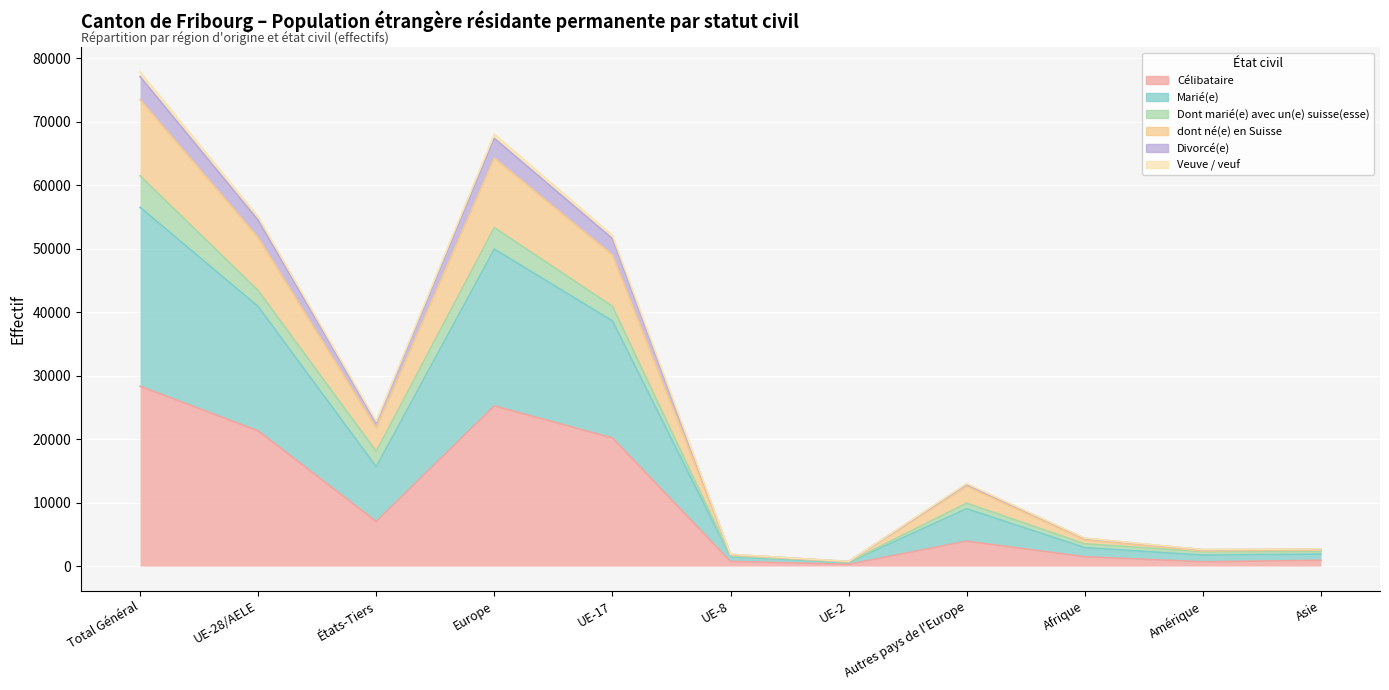

Rank the categories by Divorcé(e) value from highest to lowest.

Total Général, Europe, UE-28/AELE, UE-17, États-Tiers, Autres pays de l'Europe, Afrique, Asie, Amérique, UE-8, UE-2